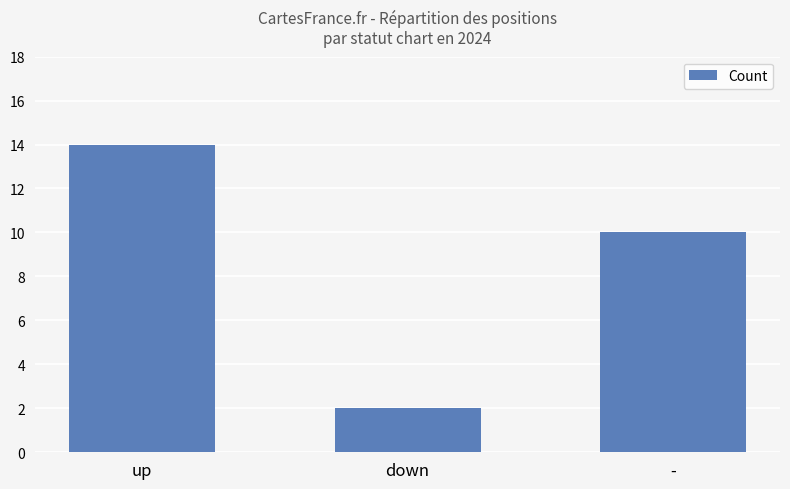

True or false: the data shows 14 at up.

True